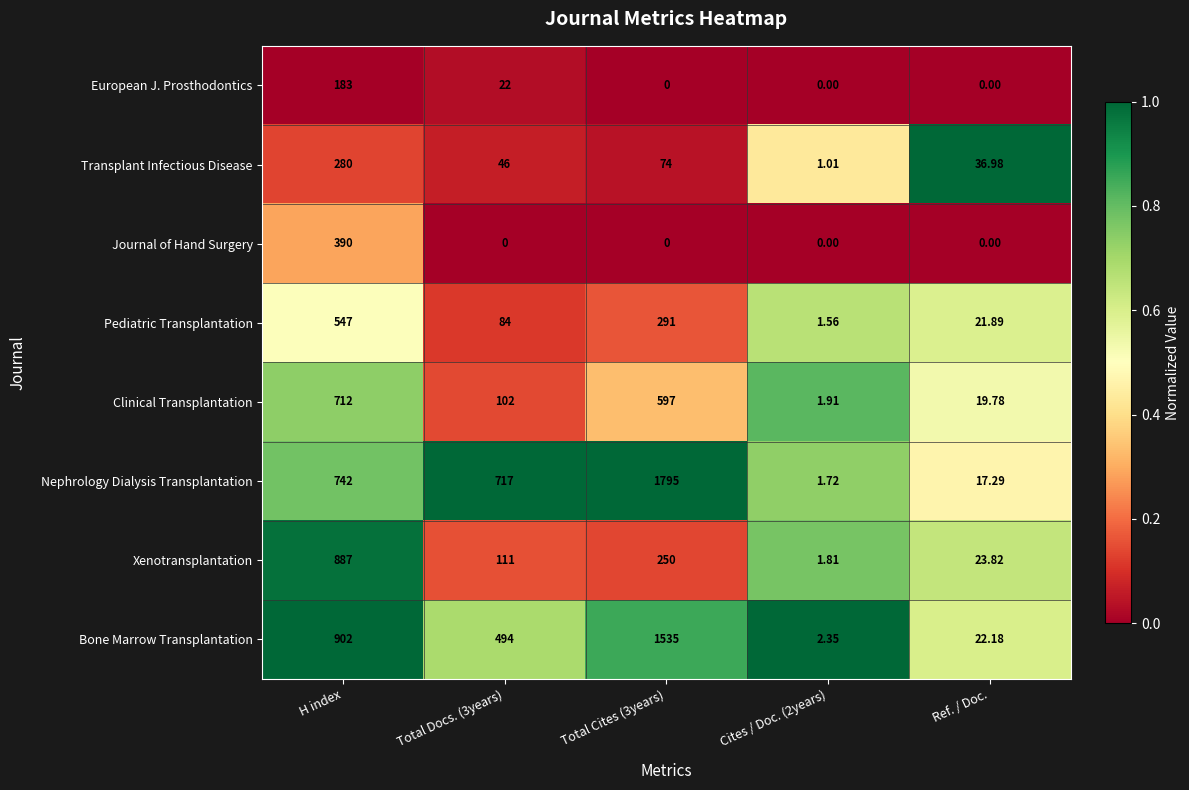

What is the total value across all series at Ref. / Doc.?

141.9